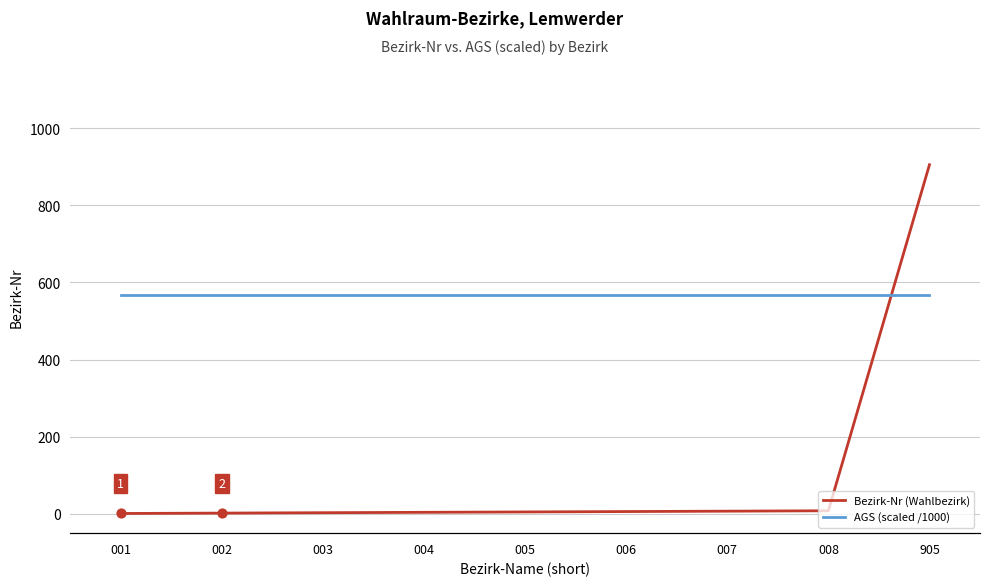

Which series reaches the maximum Y coordinate?

AGS (scaled /1000)